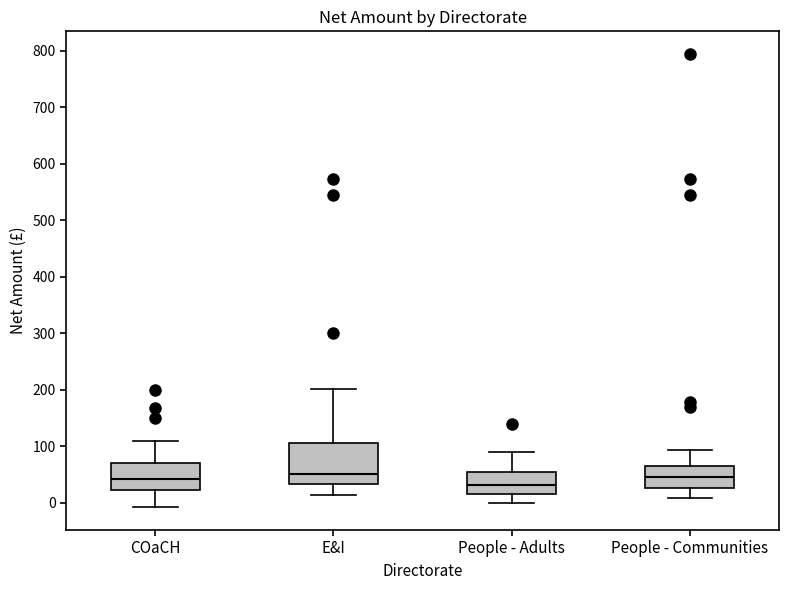

Reading left to right, transcribe this box plot: for each box, give where its median line is, the range the box spans, and where its two whiskers end, as read against the y-axis. The values are not printed on the chart, so give them approximately, as read against the axis.

COaCH: median 40, box 20 to 70, whiskers -10 to 110
E&I: median 50, box 30 to 110, whiskers 10 to 200
People - Adults: median 30, box 20 to 50, whiskers 0 to 90
People - Communities: median 50, box 30 to 70, whiskers 10 to 90